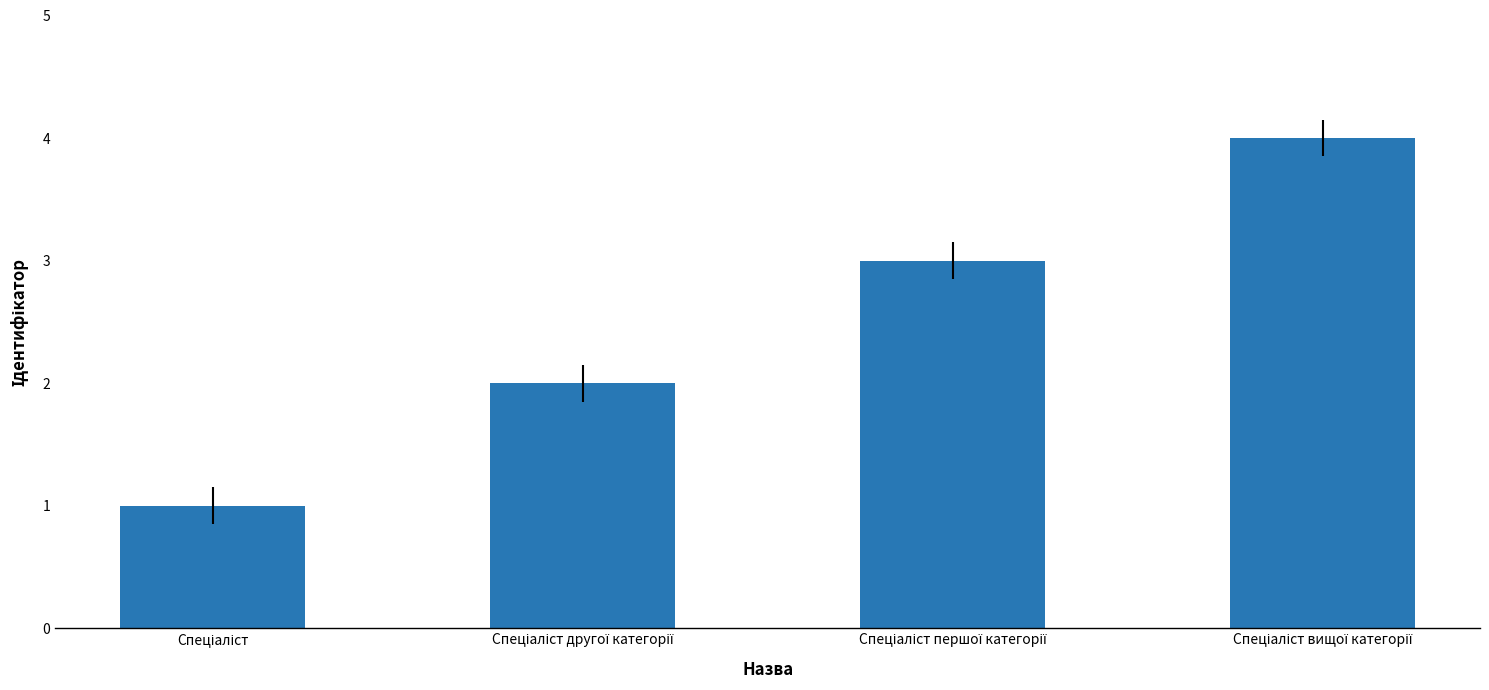

What is the greatest value displayed?

4